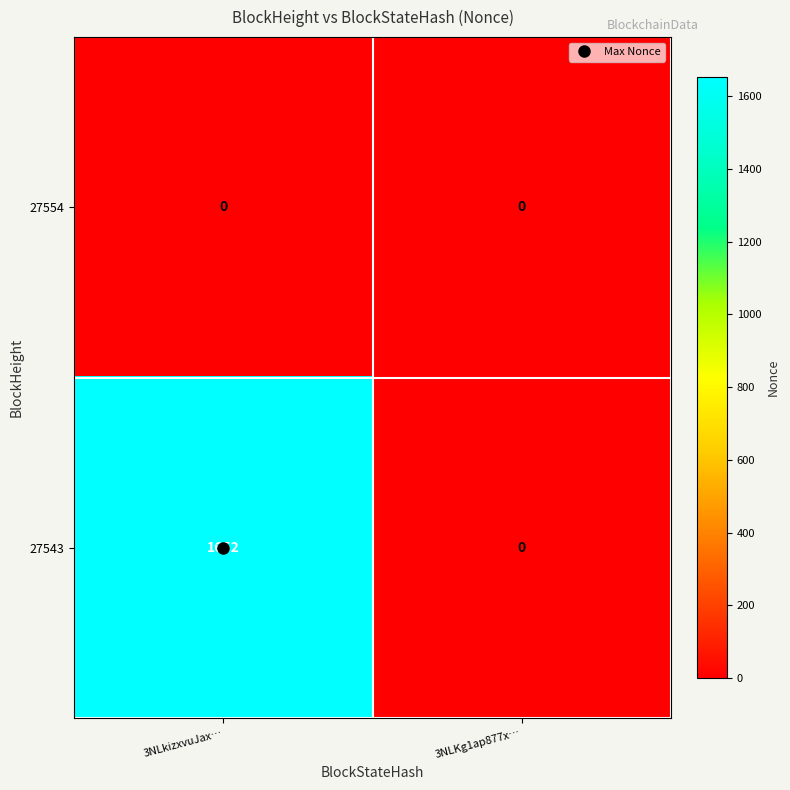

What is the spread (max minus min) of values at 3NLkizxvuJax…?

1652